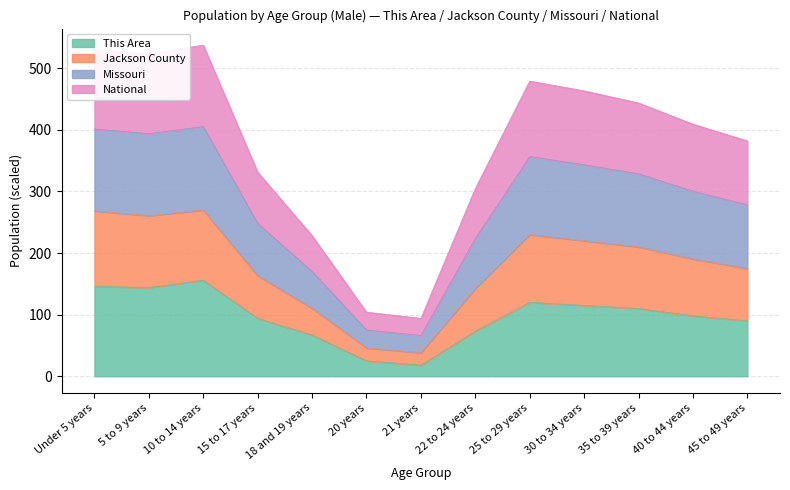

Is the value of This Area at 21 years greater than the value of Jackson County at 22 to 24 years?

No